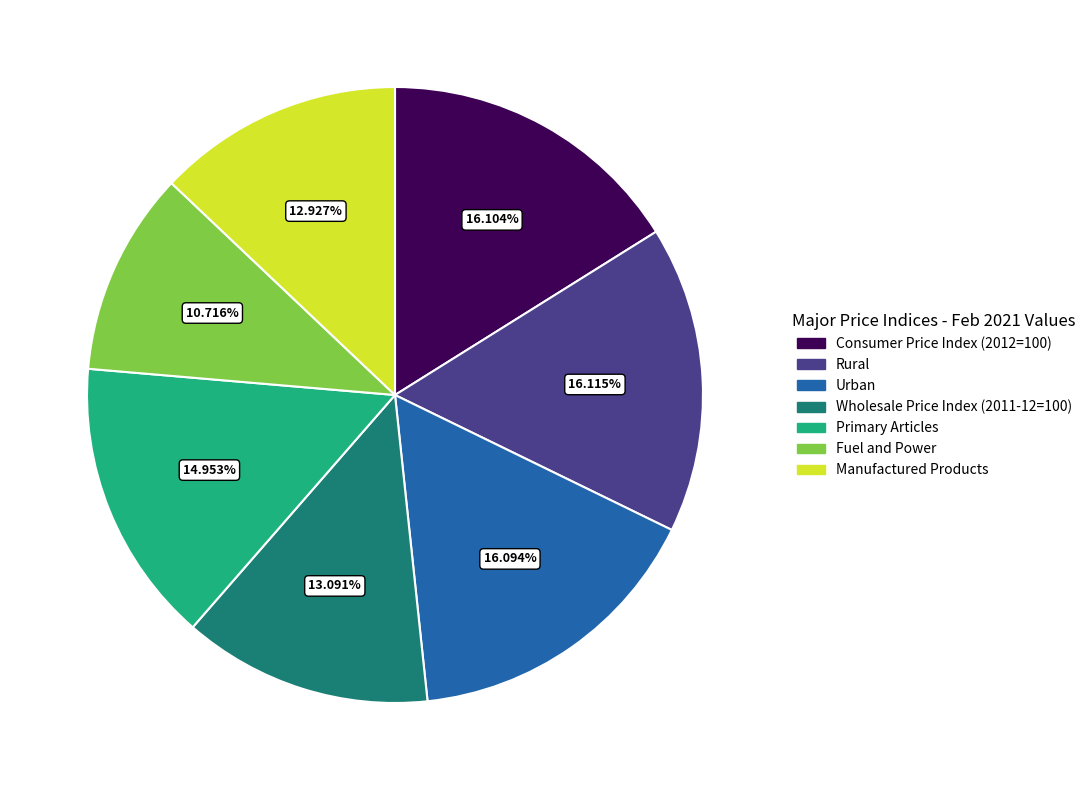

What percentage is the Consumer Price Index (2012=100) slice, to the nearest percent?

16%